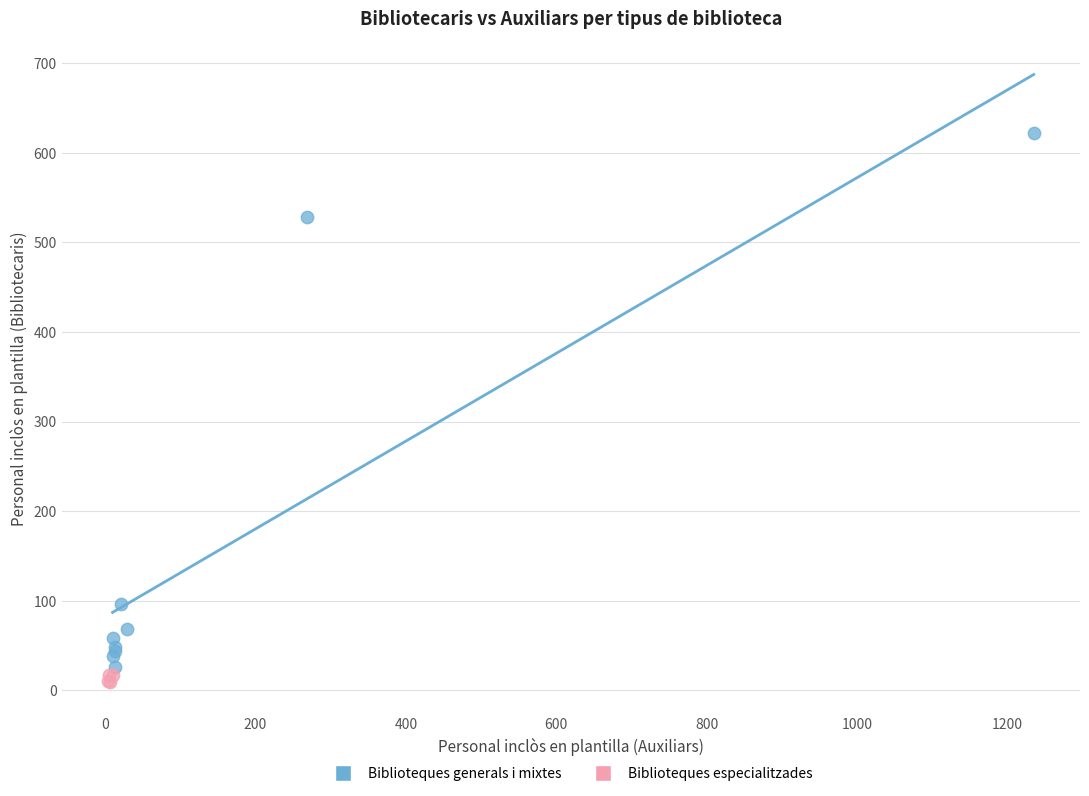

Which series has the widest spread of Y values?

Biblioteques generals i mixtes